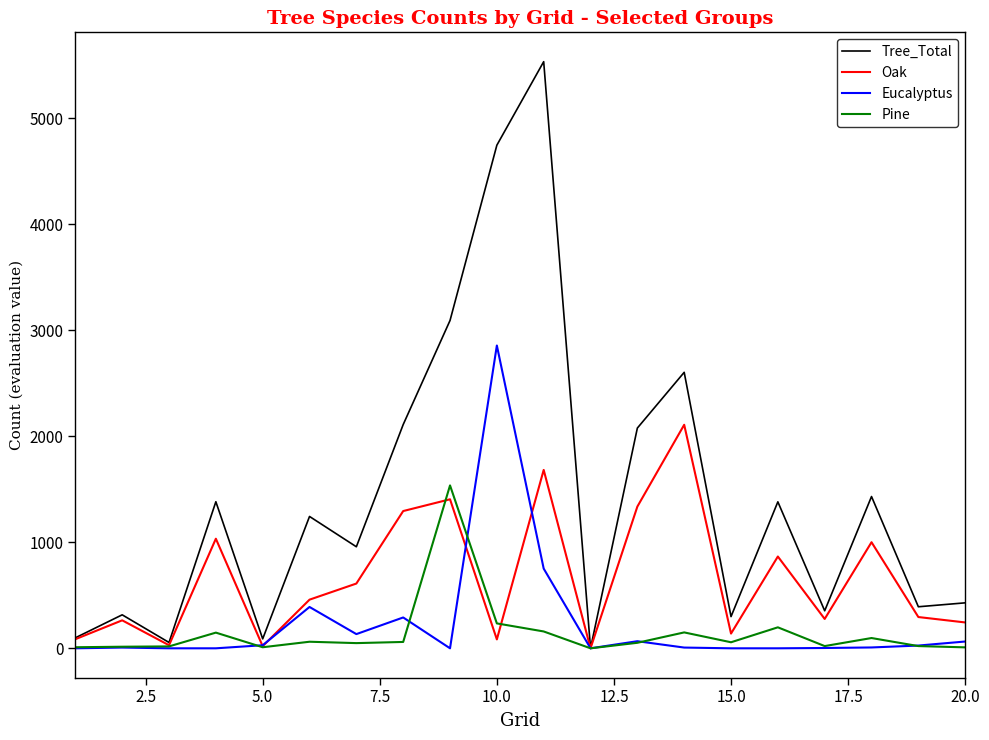

What is the maximum value for Eucalyptus?

2857